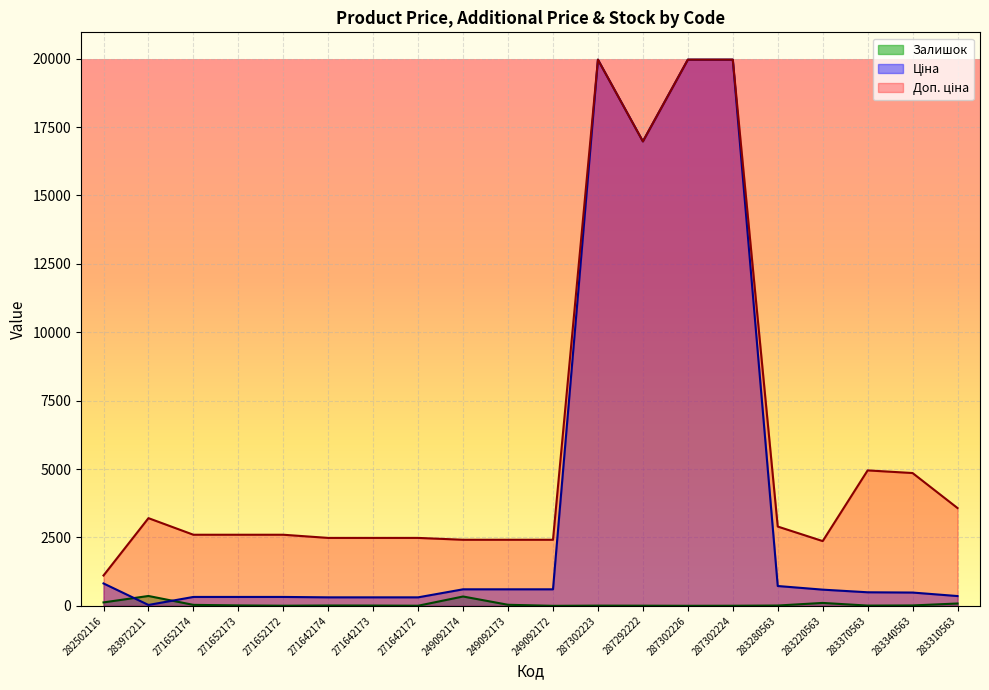

Is it true that Доп. ціна equals 3898.2 at 249092173?

False